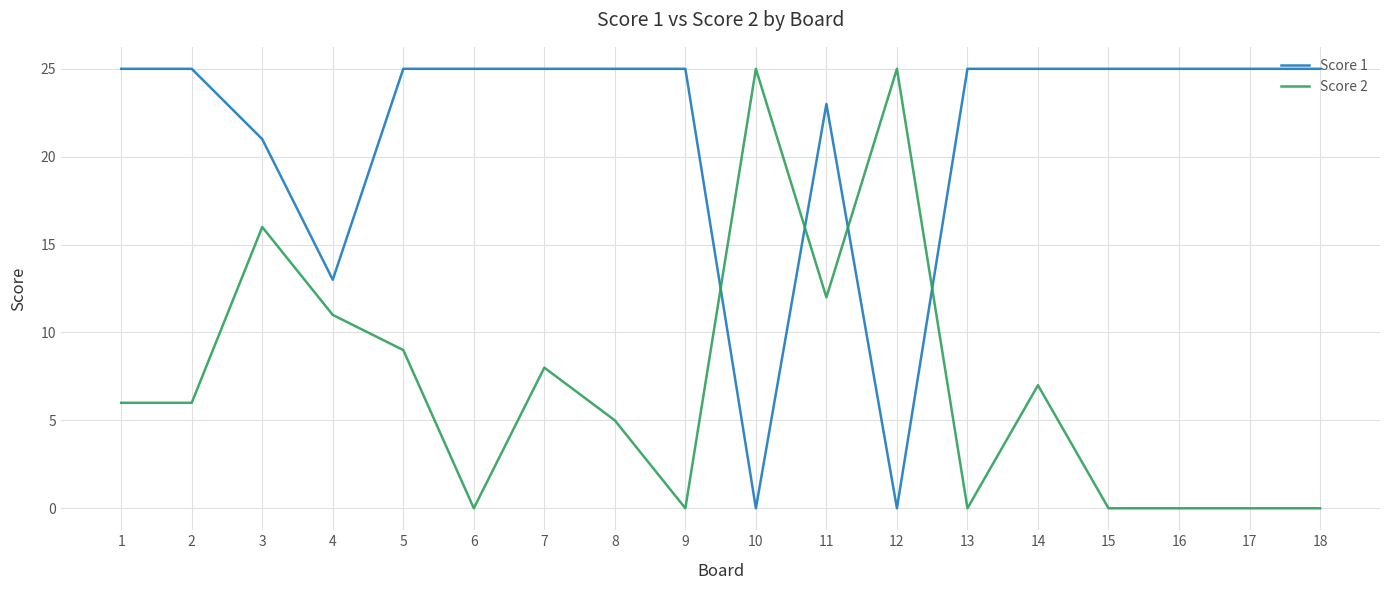

Reading left to right, transcribe all the data shown in this chart.

Score 1: 25	25	21	13	25	25	25	25	25	0	23	0	25	25	25	25	25	25
Score 2: 6	6	16	11	9	0	8	5	0	25	12	25	0	7	0	0	0	0